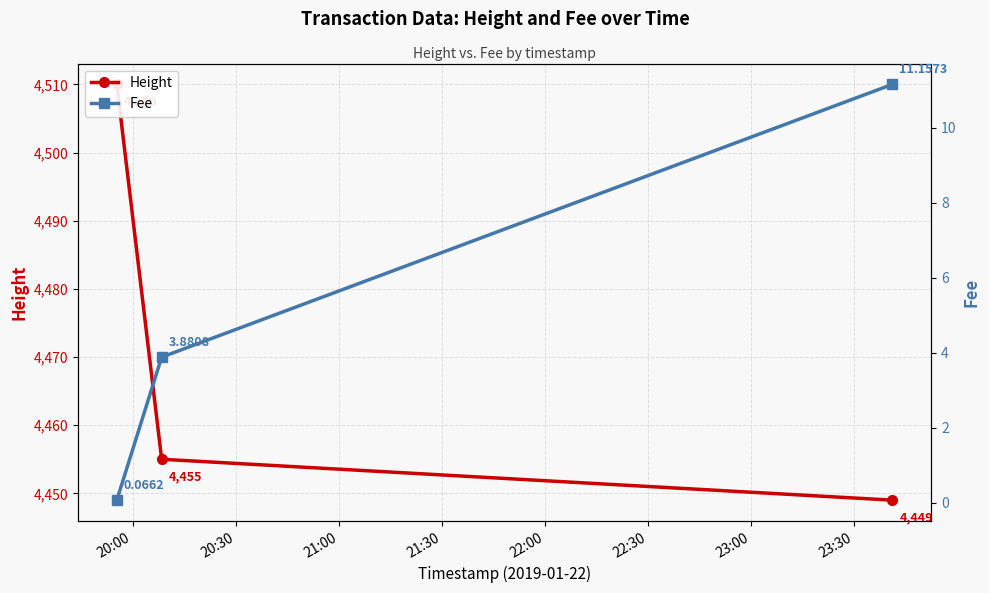

What is the sum of the Fee values at 20:30 and 20:00?

3.9